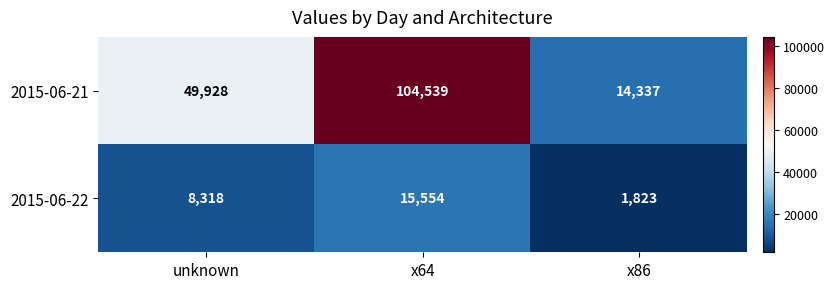

At which category does the chart reach its peak across all series?

x64